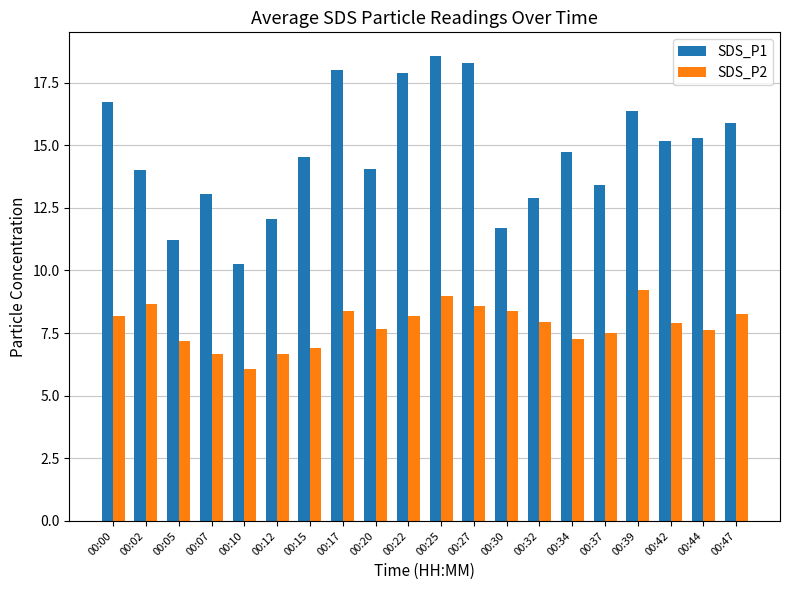

Rank the series by their maximum value, from highest to lowest.

SDS_P1, SDS_P2